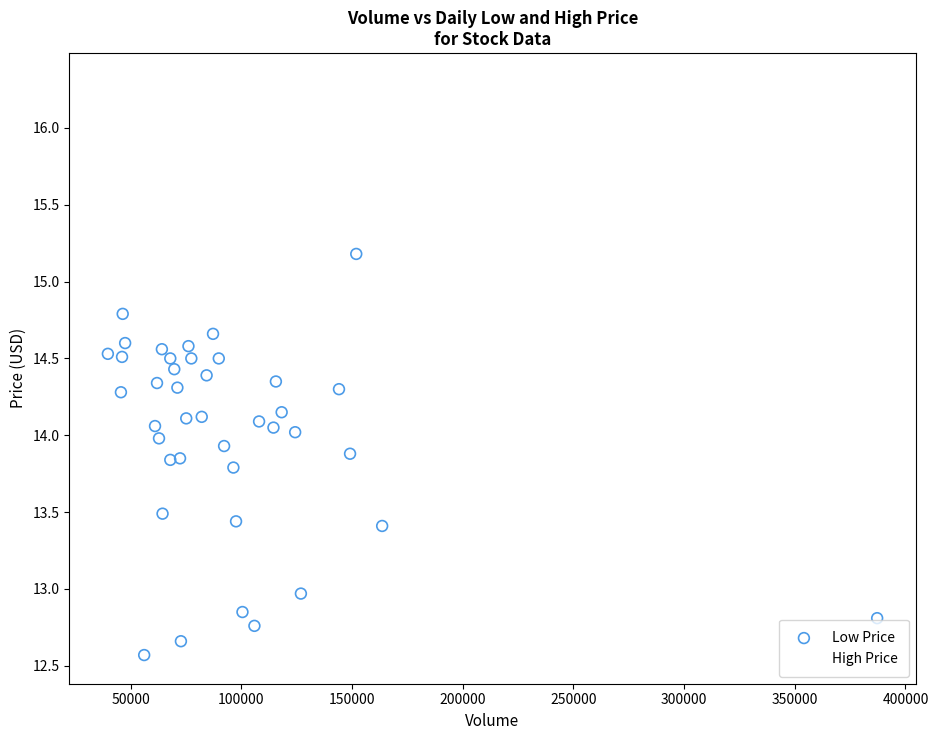

Which series has the widest spread of Y values?

High Price